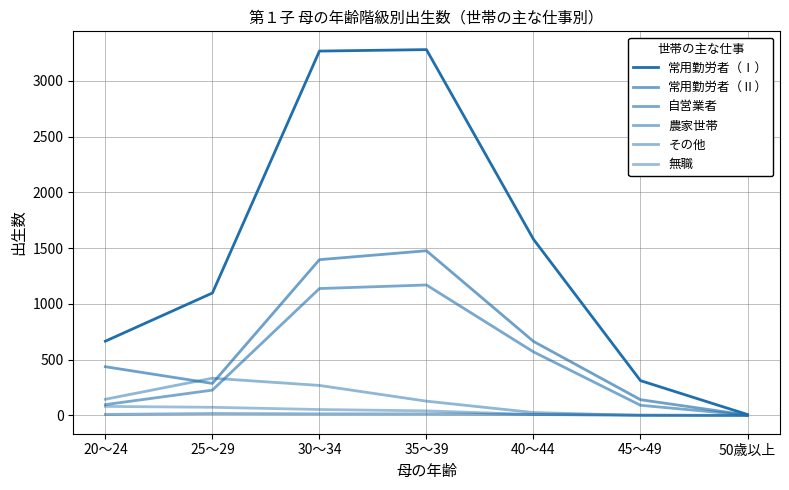

At which category is the sum across all series the highest?

30～34